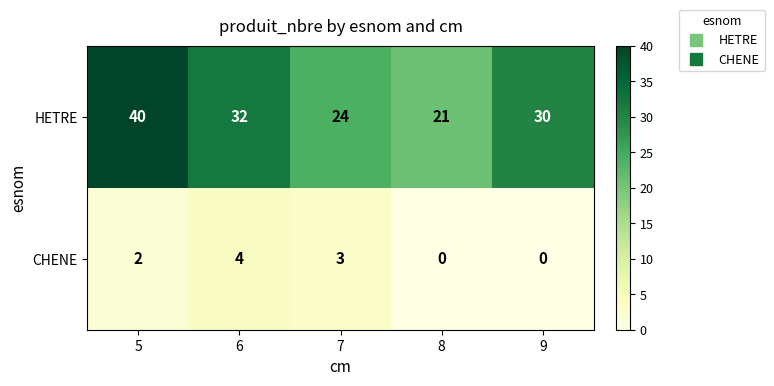

What is the difference between the highest and lowest values at 8?

21